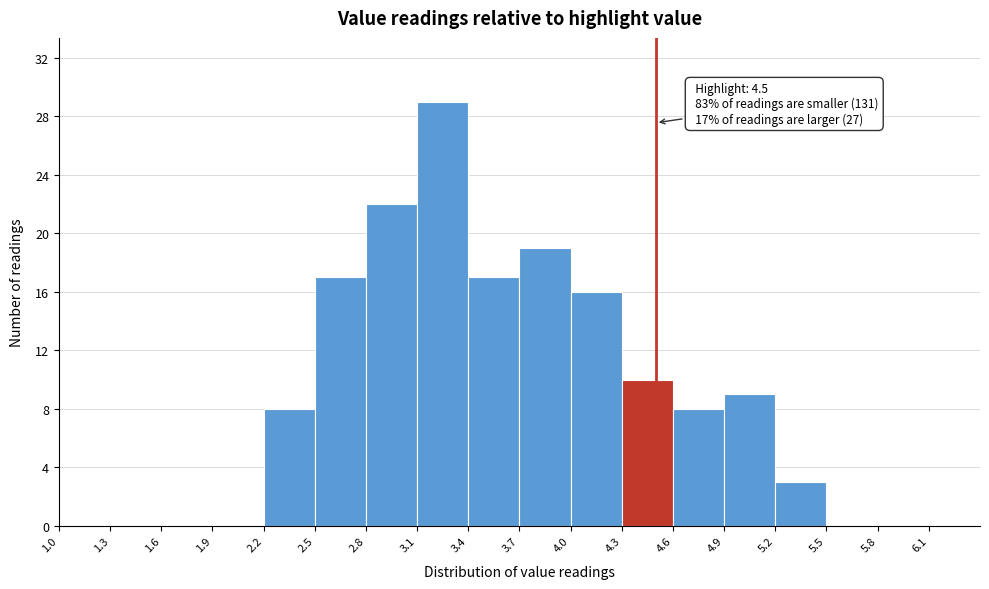

Over which range of the x-axis is the bar tallest?

3.1 to 3.4